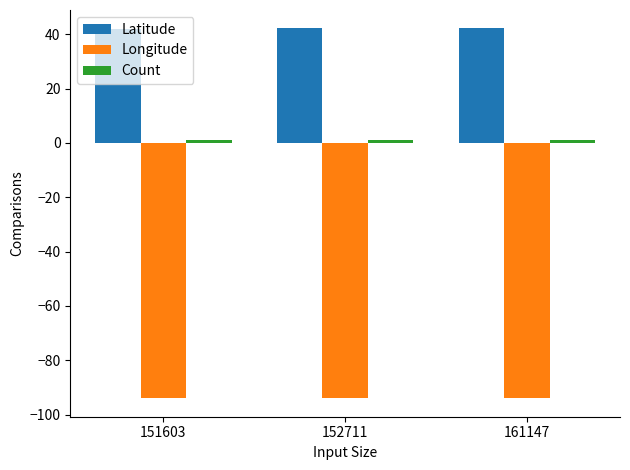

Which series has the largest total across all categories?

Latitude